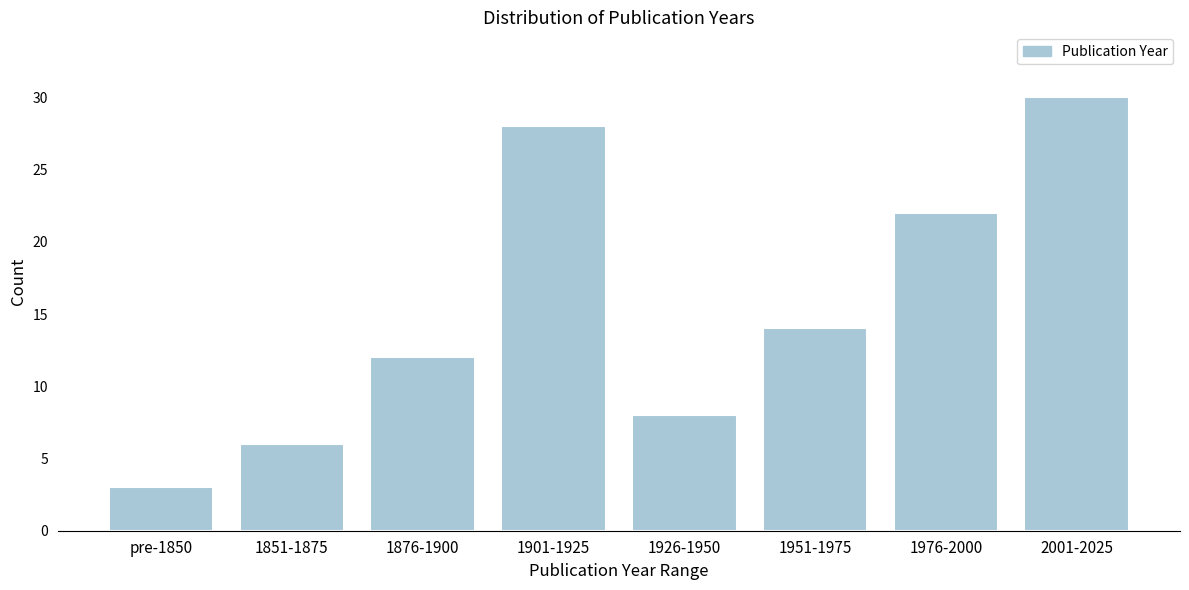

Reading left to right, list all the values displayed in this chart.

3	6	12	28	8	14	22	30